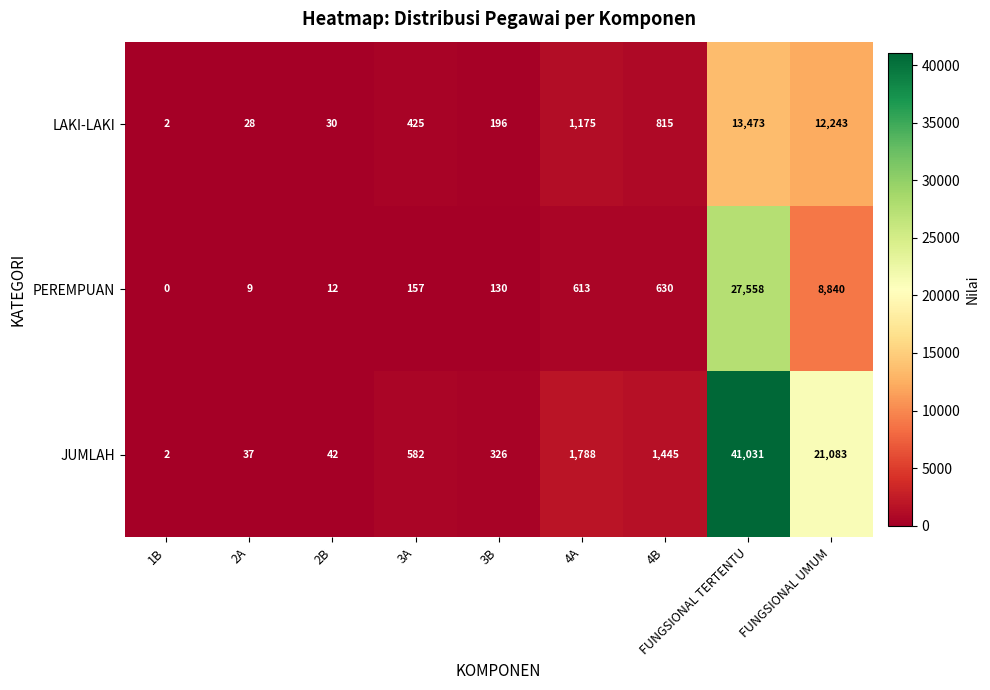

The LAKI-LAKI series shows 15 at 2A. True or false?

False